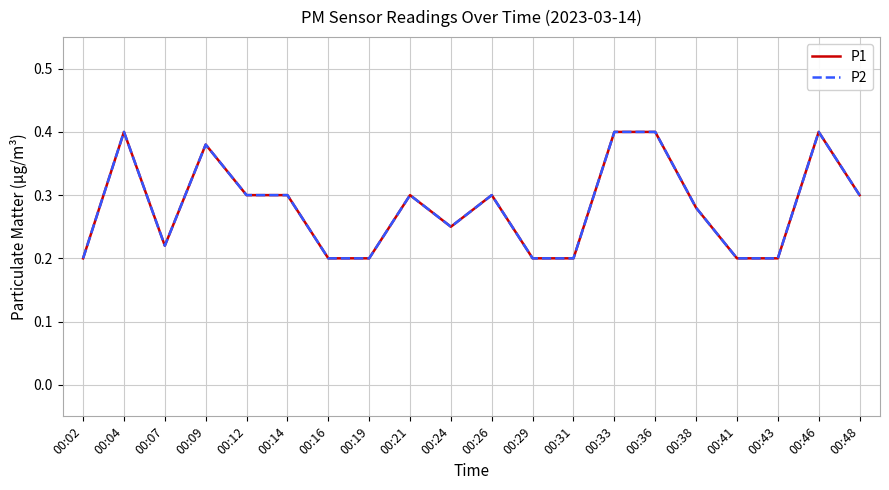

Does the chart have visible grid lines?

Yes